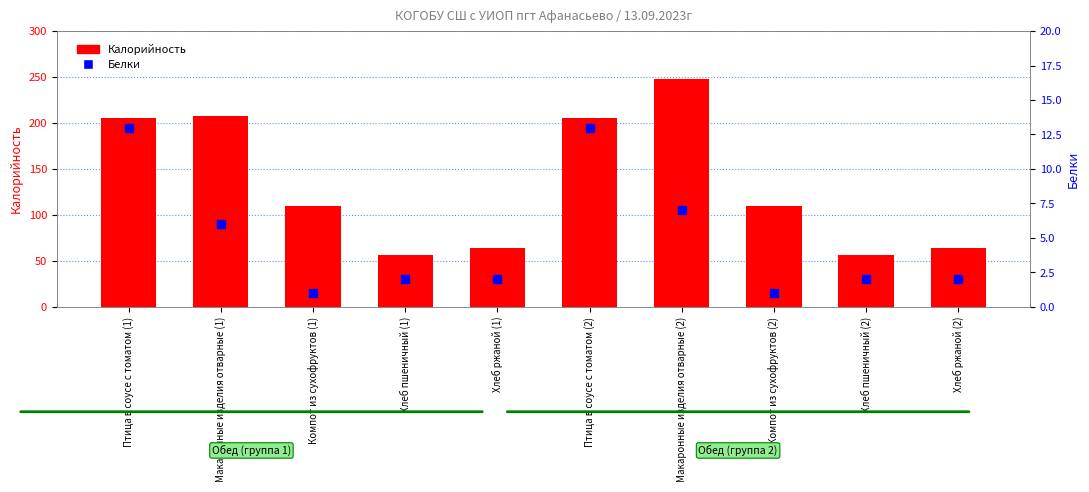

Which series reaches the minimum Y coordinate?

Белки